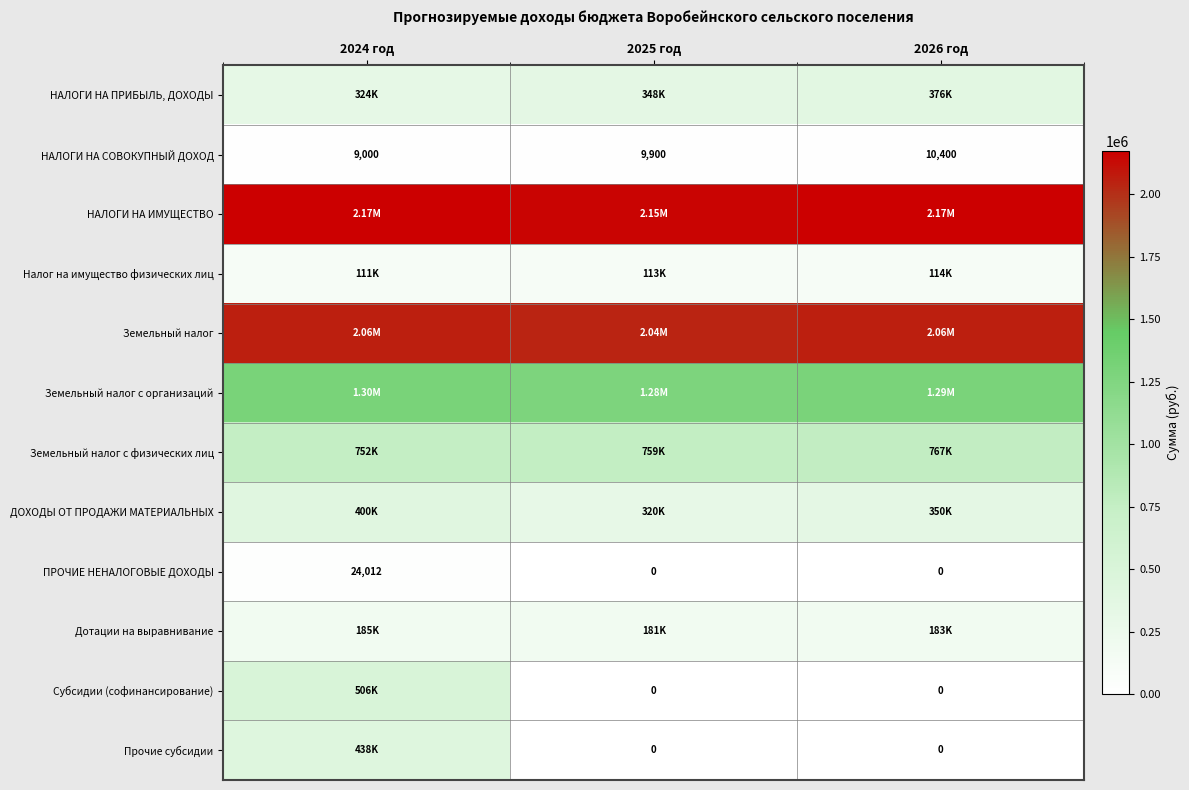

Rank the categories by ДОХОДЫ ОТ ПРОДАЖИ МАТЕРИАЛЬНЫХ value from lowest to highest.

2025 год, 2026 год, 2024 год